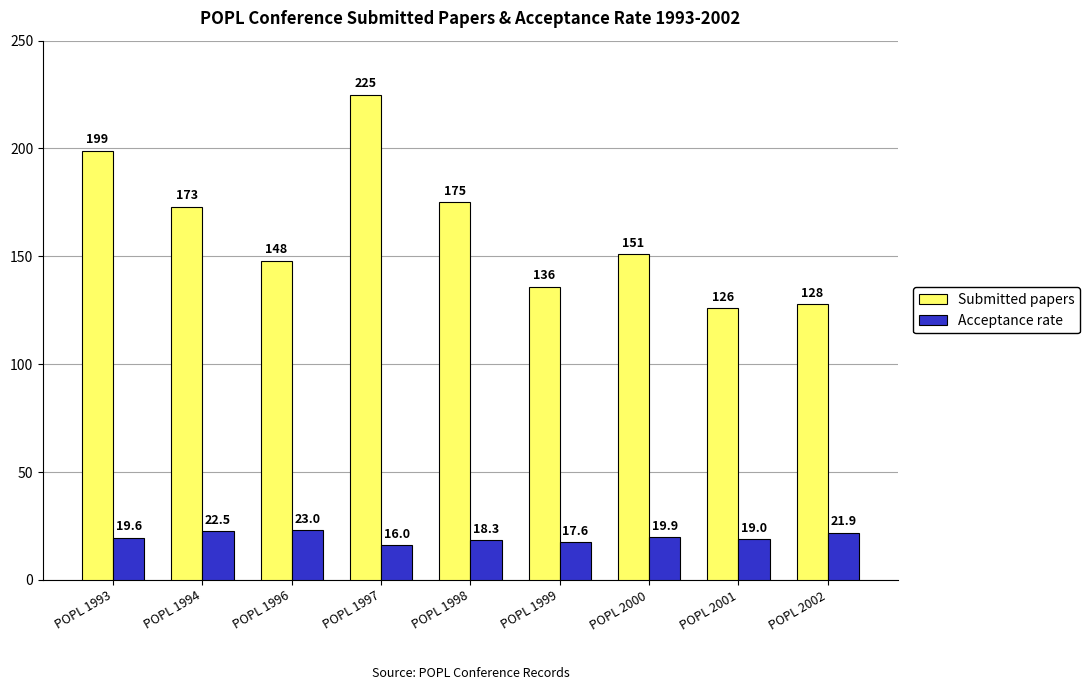

What is the average value of the Acceptance rate series?

19.8